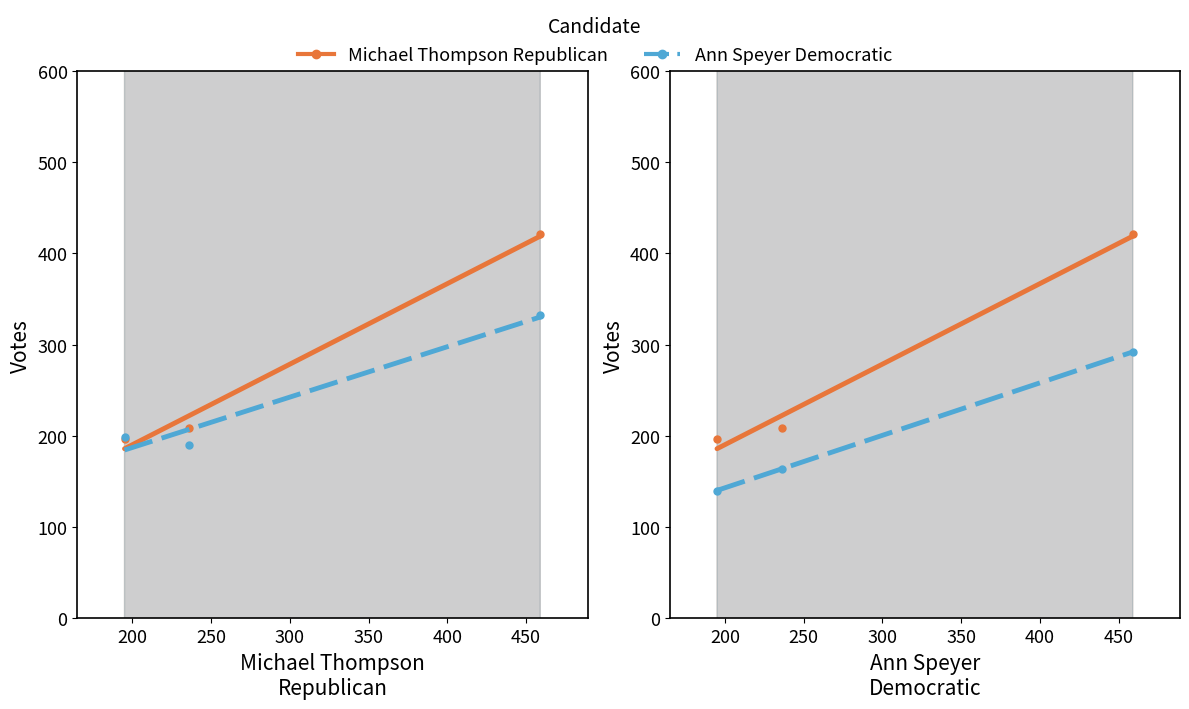

Reading right to left, list all the values displayed in this chart.

Robert Smedley Republican: 13-St. John Paul II School=164	11-Holmes Elementary School=292	10-St. Francis Of Assisi Church Hall=140
Michael Thompson Republican: 13-St. John Paul II School=209	11-Holmes Elementary School=421	10-St. Francis Of Assisi Church Hall=197
Ann Speyer Democratic: 13-St. John Paul II School=190	11-Holmes Elementary School=333	10-St. Francis Of Assisi Church Hall=199
Bobby Berriault Democratic: 13-St. John Paul II School=209	11-Holmes Elementary School=421	10-St. Francis Of Assisi Church Hall=197